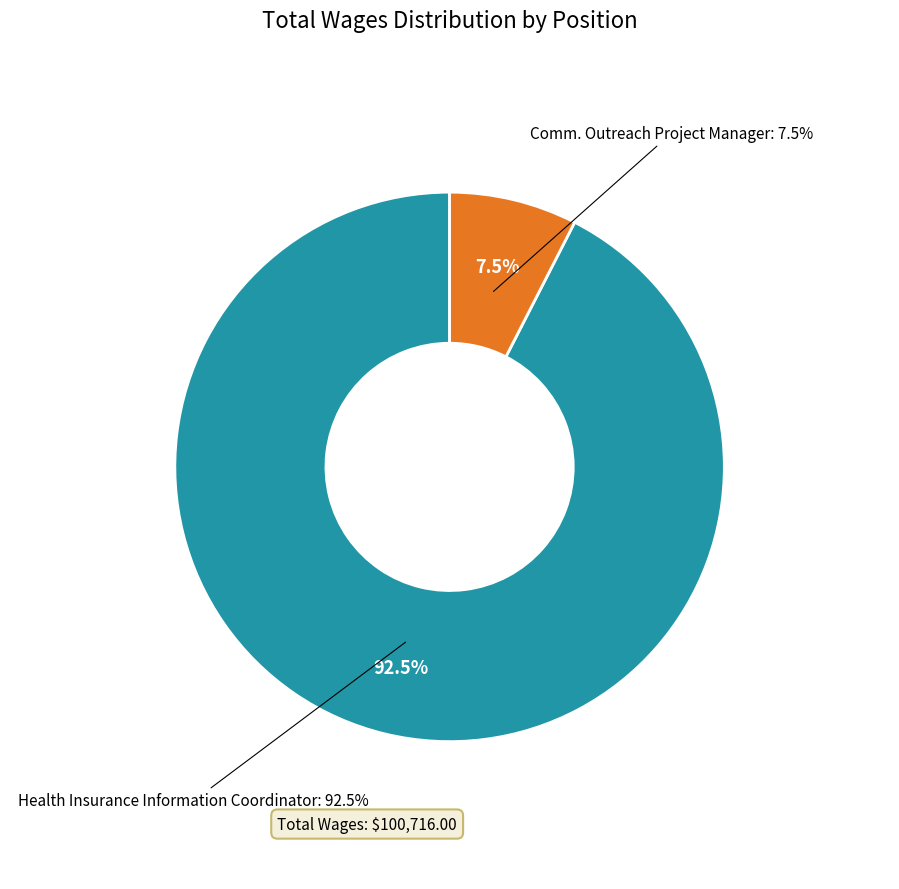

Does Comm. Outreach Project Manager represent more than half of the total?

No